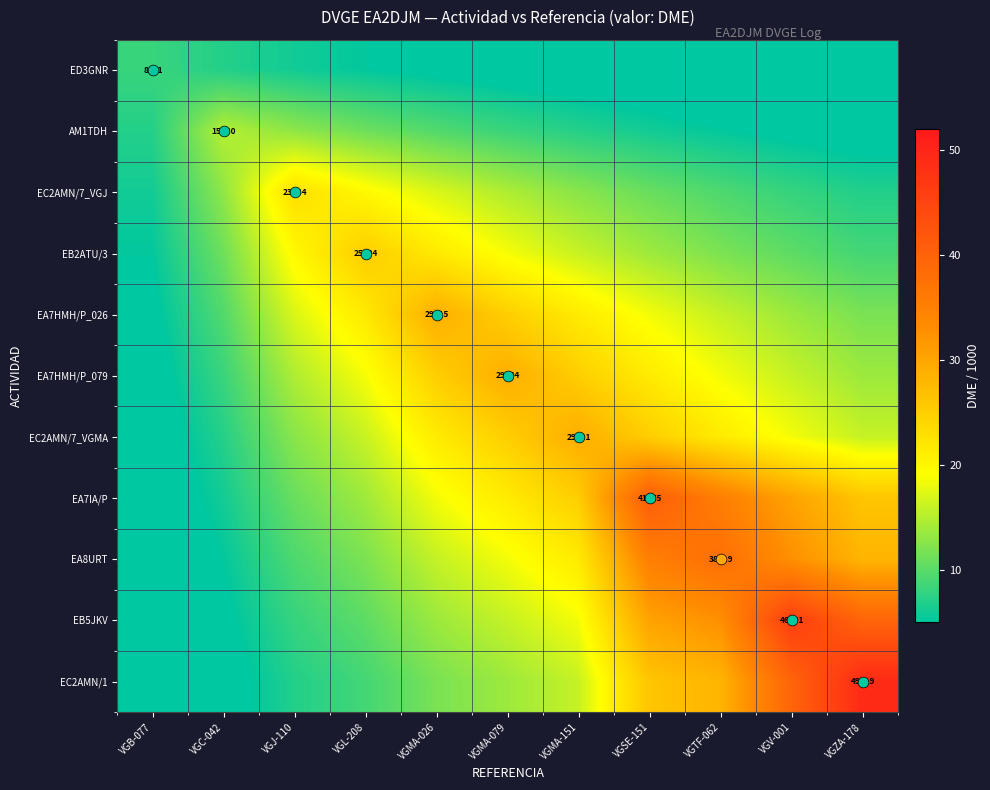

What is the maximum value for EC2AMN/1?

49.2